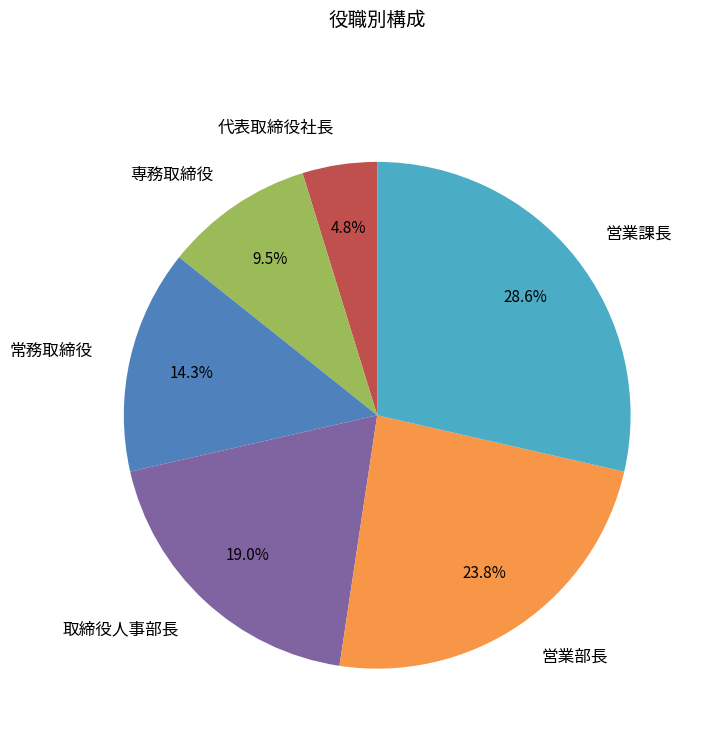

What percentage is the 営業部長 slice, to the nearest percent?

24%